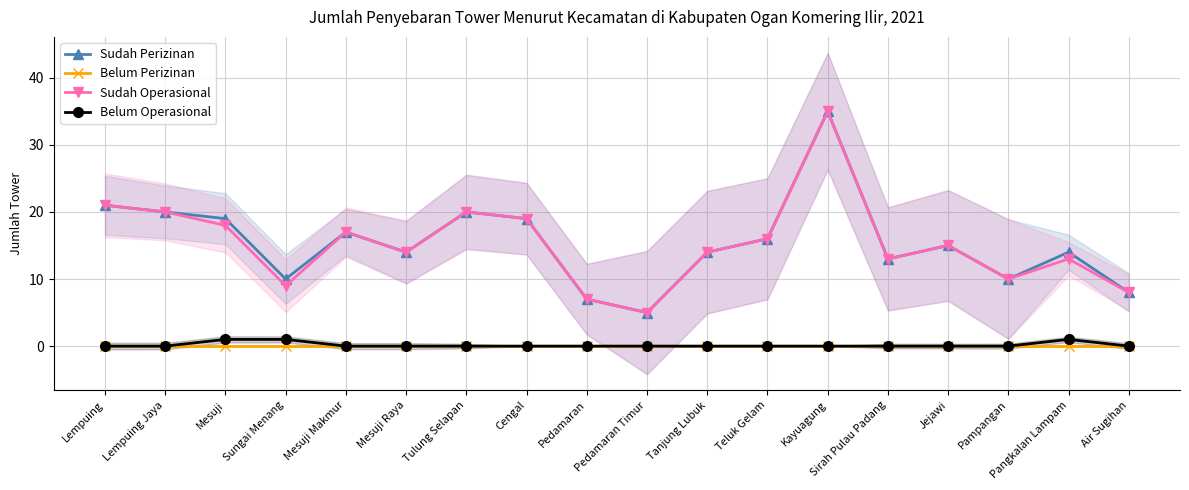

Reading left to right, transcribe all the data shown in this chart.

Sudah Perizinan: Lempuing=21	Lempuing Jaya=20	Mesuji=19	Sungai Menang=10	Mesuji Makmur=17	Mesuji Raya=14	Tulung Selapan=20	Cengal=19	Pedamaran=7	Pedamaran Timur=5	Tanjung Lubuk=14	Teluk Gelam=16	Kayuagung=35	Sirah Pulau Padang=13	Jejawi=15	Pampangan=10	Pangkalan Lampam=14	Air Sugihan=8
Belum Perizinan: Lempuing=0	Lempuing Jaya=0	Mesuji=0	Sungai Menang=0	Mesuji Makmur=0	Mesuji Raya=0	Tulung Selapan=0	Cengal=0	Pedamaran=0	Pedamaran Timur=0	Tanjung Lubuk=0	Teluk Gelam=0	Kayuagung=0	Sirah Pulau Padang=0	Jejawi=0	Pampangan=0	Pangkalan Lampam=0	Air Sugihan=0
Sudah Operasional: Lempuing=21	Lempuing Jaya=20	Mesuji=18	Sungai Menang=9	Mesuji Makmur=17	Mesuji Raya=14	Tulung Selapan=20	Cengal=19	Pedamaran=7	Pedamaran Timur=5	Tanjung Lubuk=14	Teluk Gelam=16	Kayuagung=35	Sirah Pulau Padang=13	Jejawi=15	Pampangan=10	Pangkalan Lampam=13	Air Sugihan=8
Belum Operasional: Lempuing=0	Lempuing Jaya=0	Mesuji=1	Sungai Menang=1	Mesuji Makmur=0	Mesuji Raya=0	Tulung Selapan=0	Cengal=0	Pedamaran=0	Pedamaran Timur=0	Tanjung Lubuk=0	Teluk Gelam=0	Kayuagung=0	Sirah Pulau Padang=0	Jejawi=0	Pampangan=0	Pangkalan Lampam=1	Air Sugihan=0